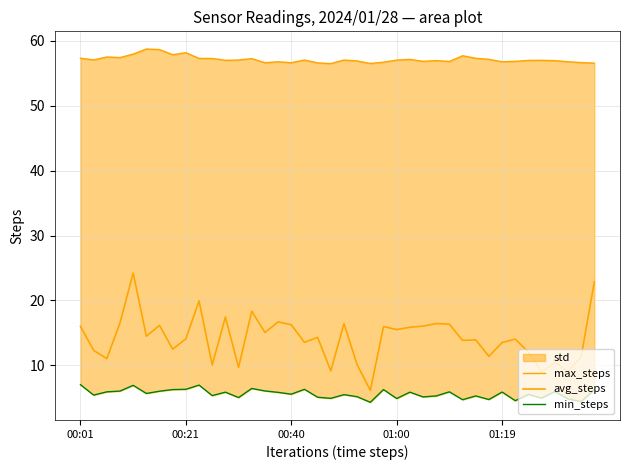

The min_steps series shows 2.6 at 18. True or false?

False